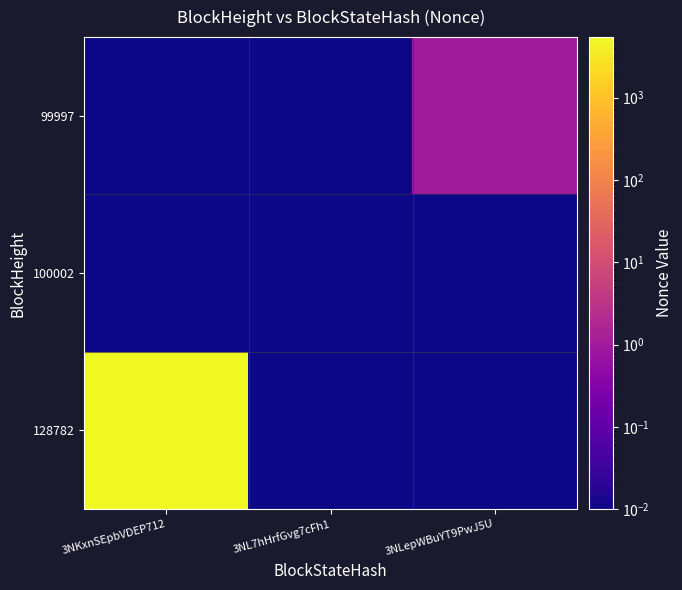

What is the total value across all series at 3NKxnSEpbVDEP712?

5432.0